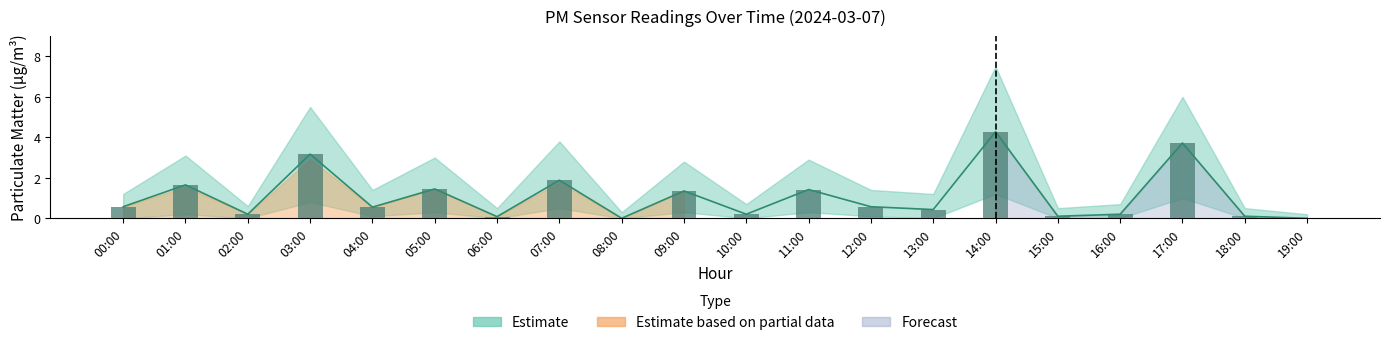

What position from the right is 11:00?

9